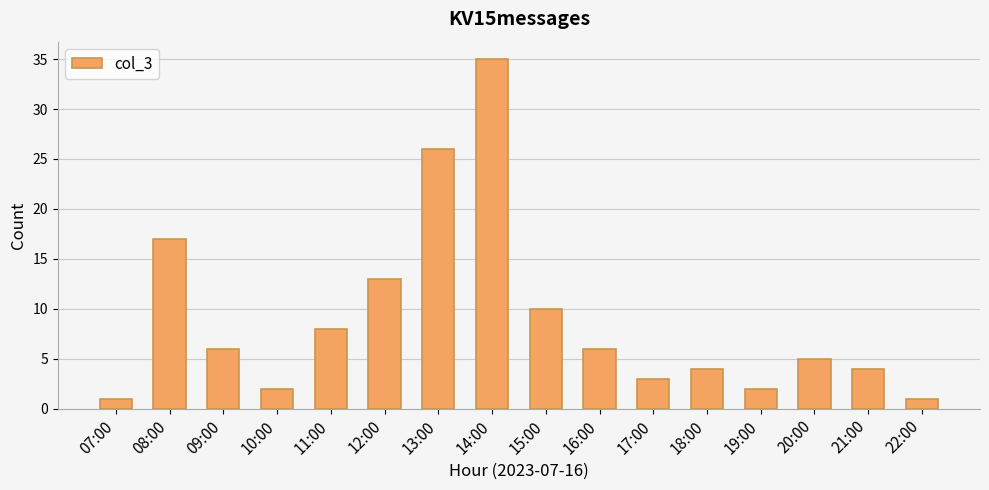

Is it true that the value at 12:00 is 13?

True